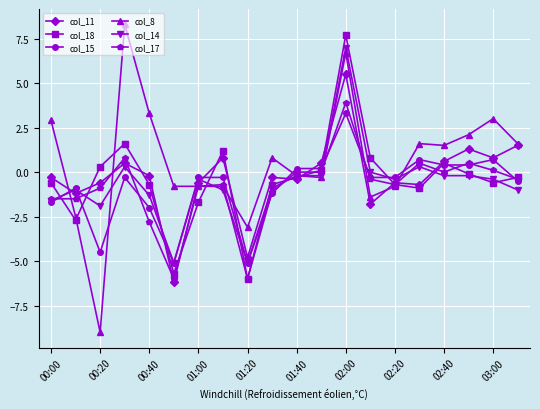

What is the greatest value displayed?

8.3